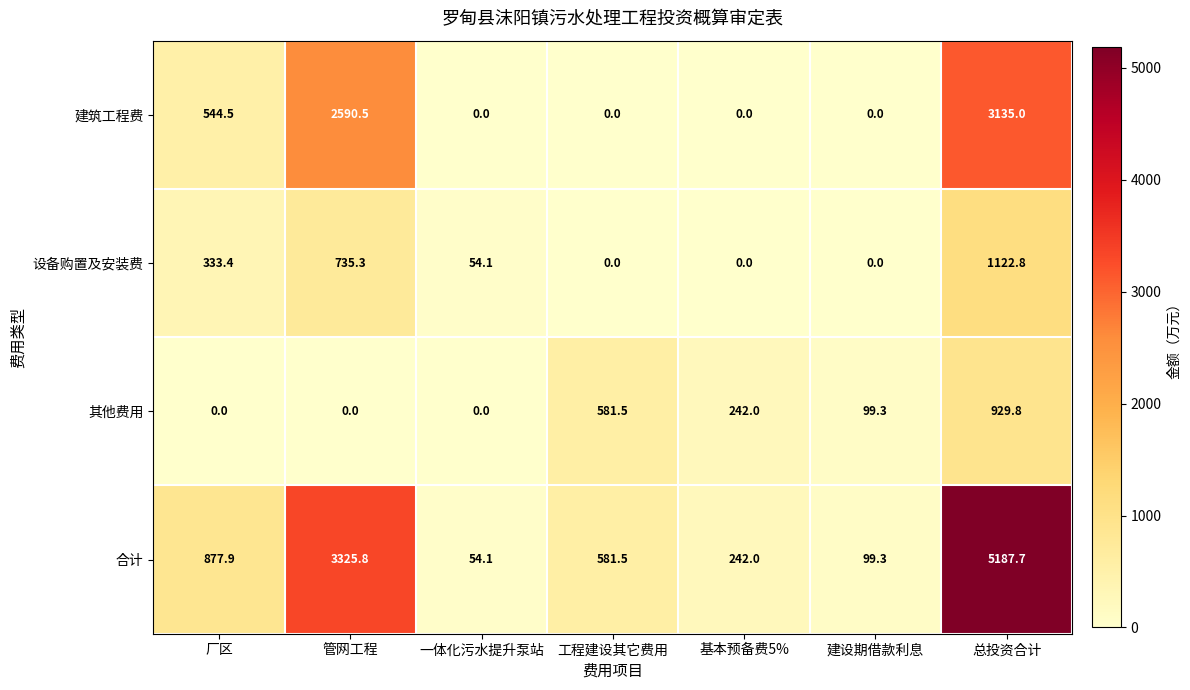

What is the greatest value displayed?

5187.7